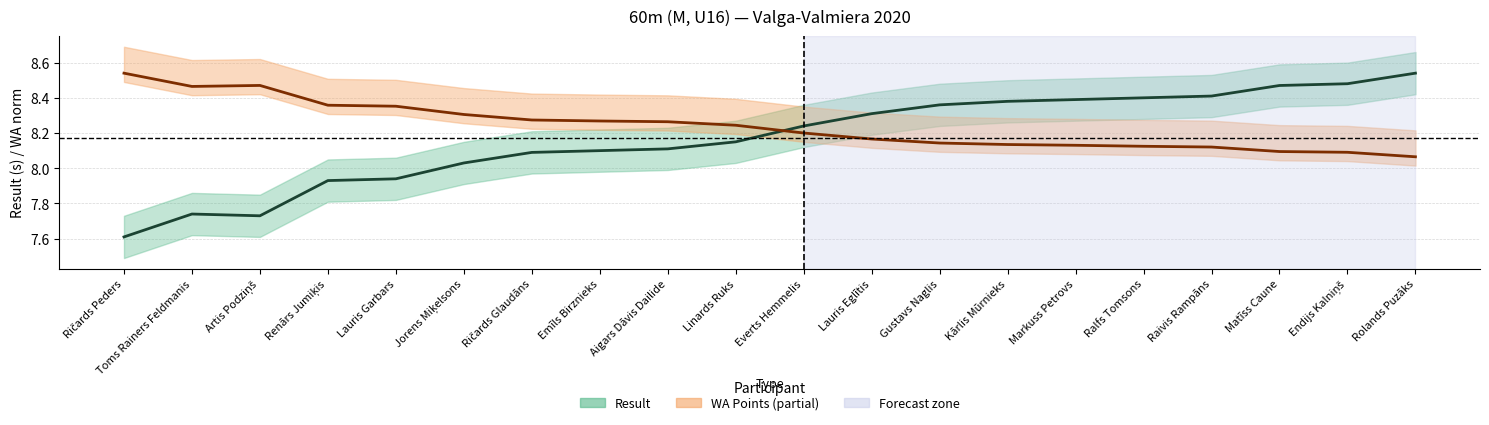

How many values in the Result (s) series are below 8?

5